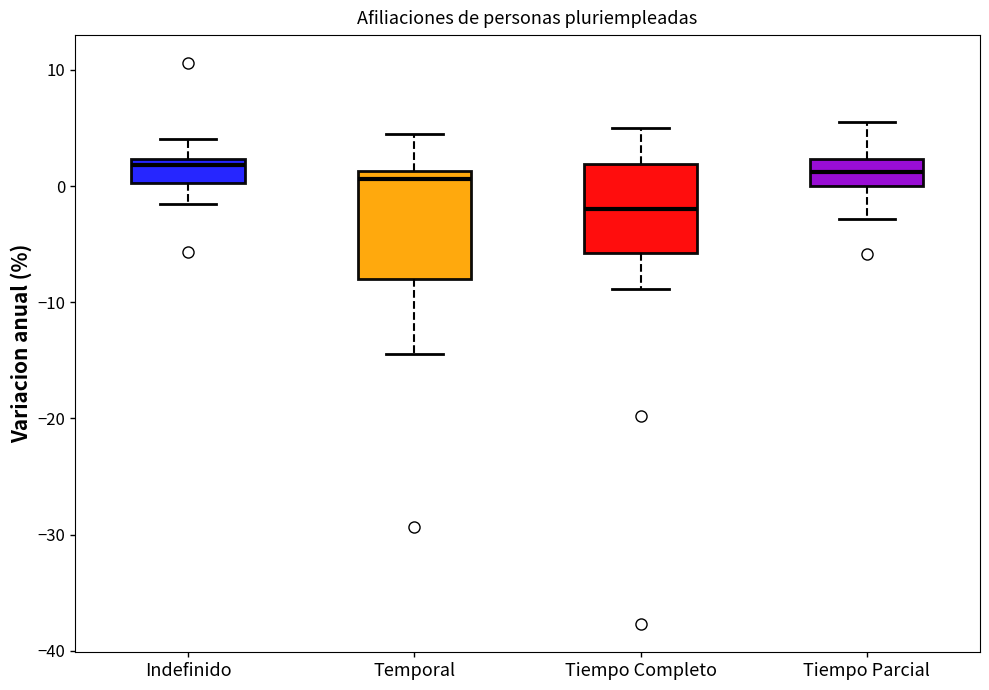

Reading left to right, read every box against the y-axis: the position of its median line, the range the box covers, and the ends of its whiskers. The values are not printed on the chart, so give them approximately, as read against the axis.

Indefinido: median 2 (just below the box's upper edge), box 0 to 2, whiskers -2 to 4
Temporal: median 1 (just below the box's upper edge), box -8 to 1, whiskers -14 to 4
Tiempo Completo: median -2, box -6 to 2, whiskers -9 to 5
Tiempo Parcial: median 1, box 0 to 2, whiskers -3 to 6